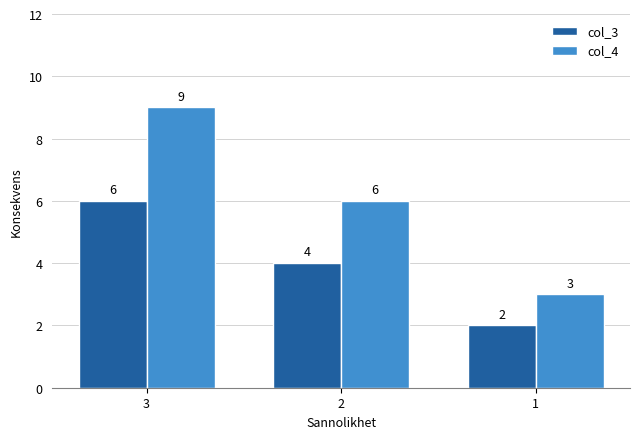

List the series in order of their peak value, lowest first.

col_3, col_4